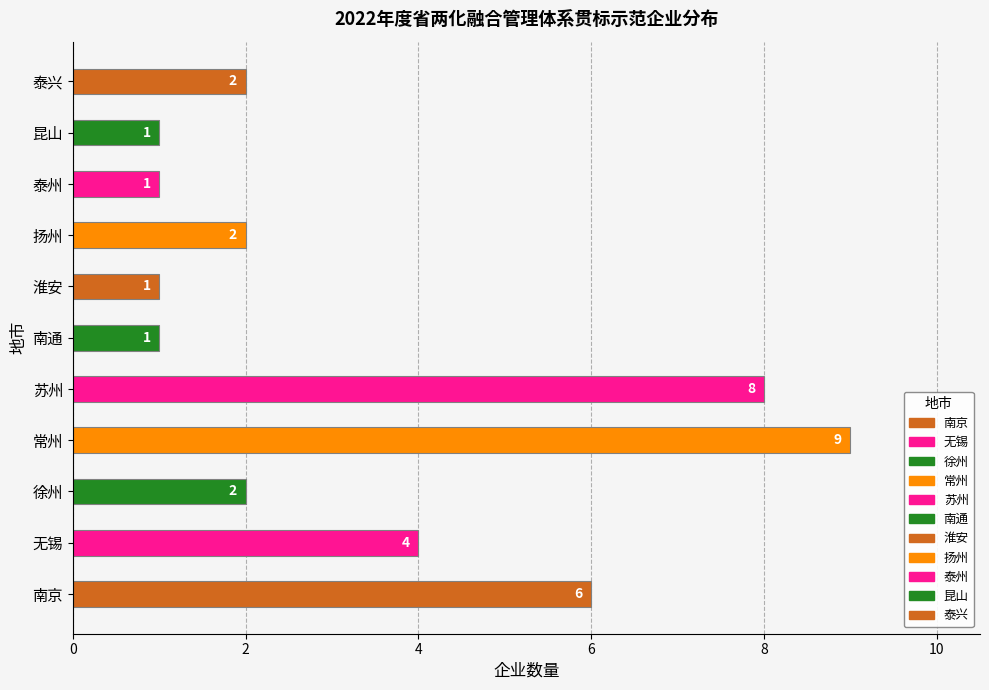

How many values are between 1 and 6?

9